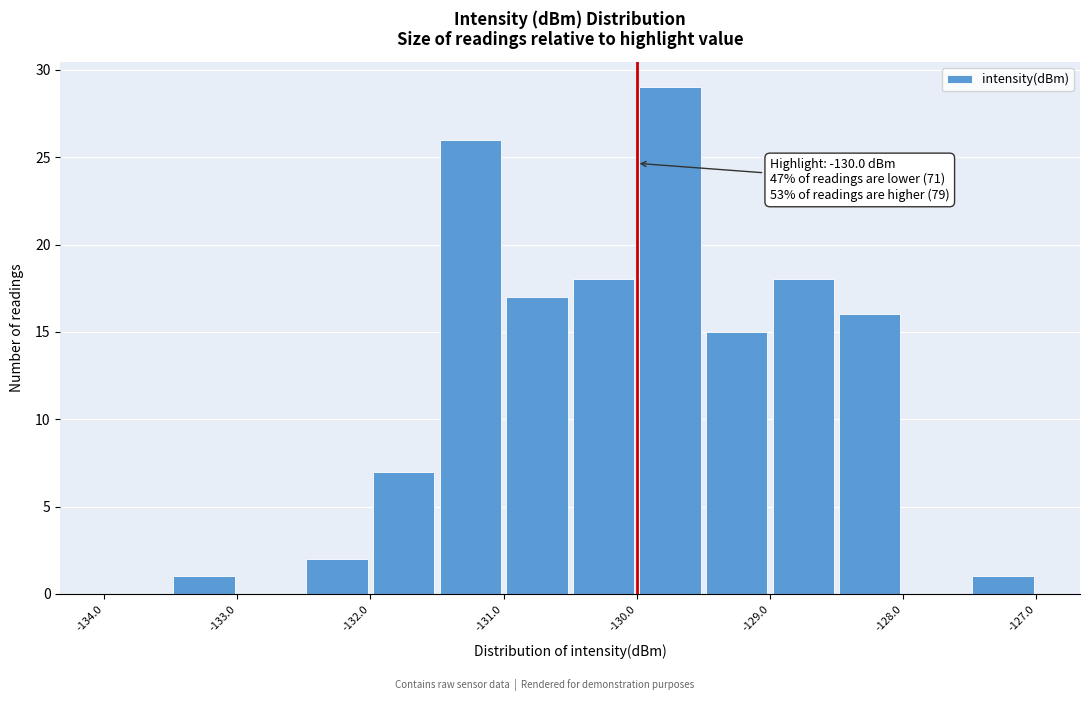

Over which range of the x-axis is the bar tallest?

-130.0 to -129.5